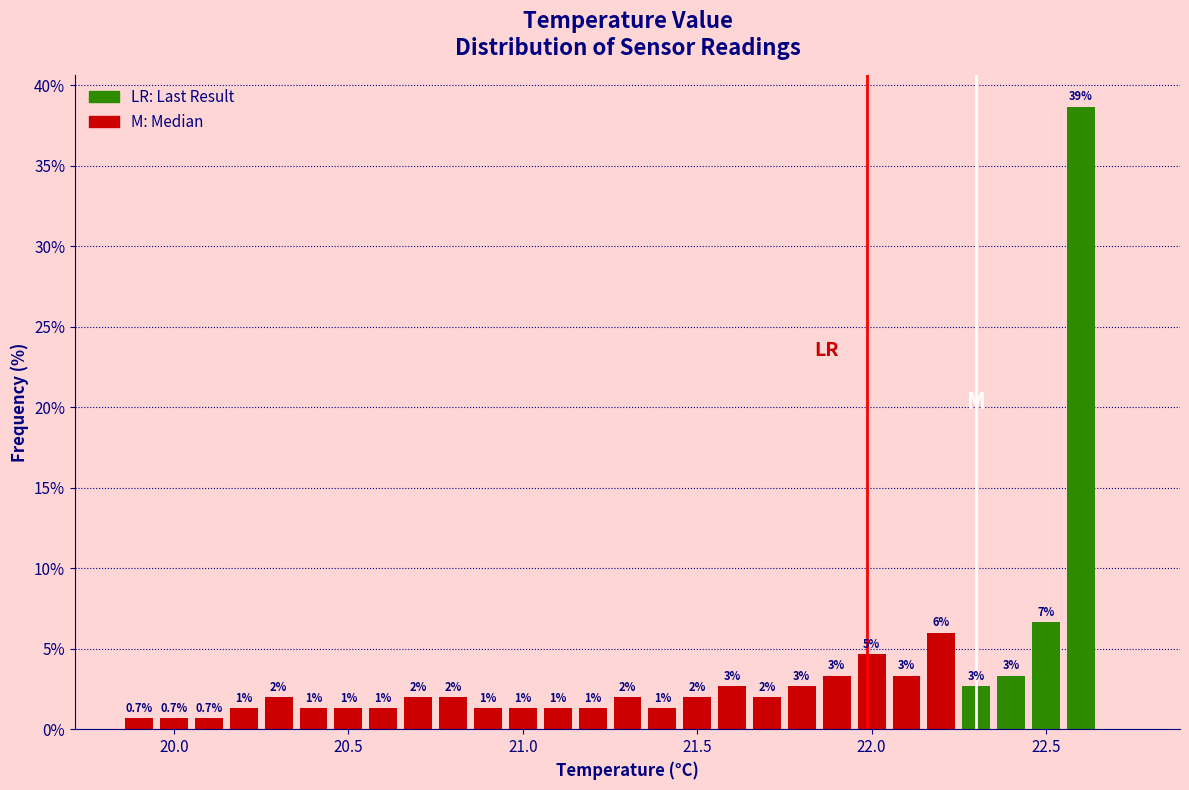

Read against the x-axis, roughly where is the centre of the tallest bar?

22.60